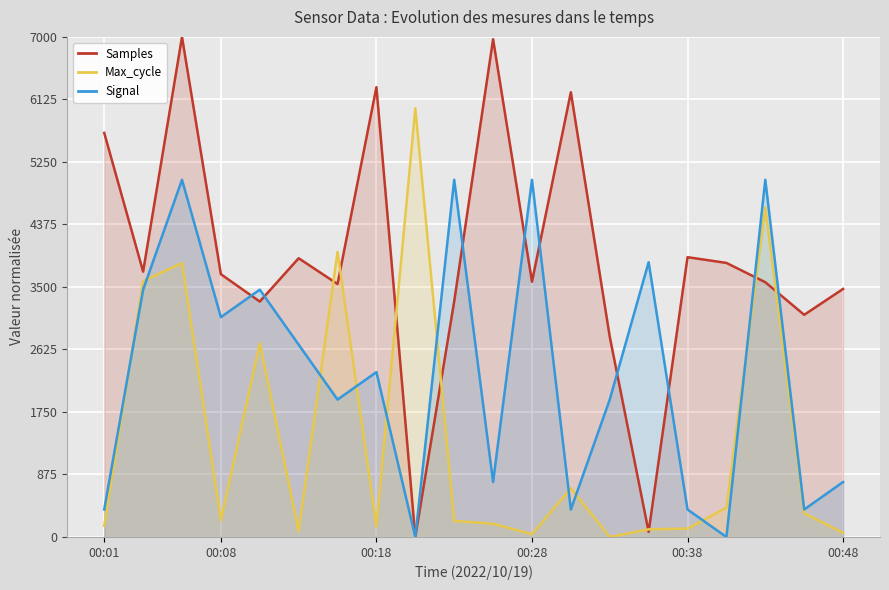

What position from the left is 16?

17